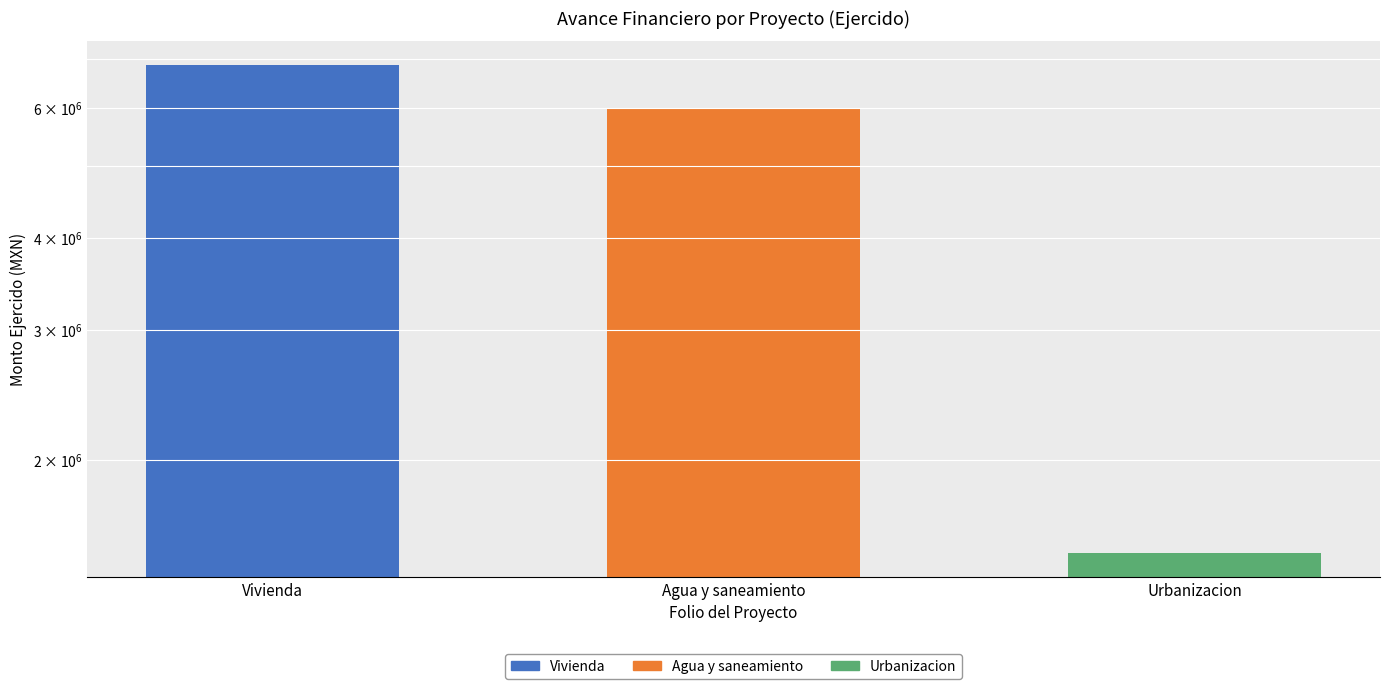

What is the difference between the second highest and minimum values?

4496350.5